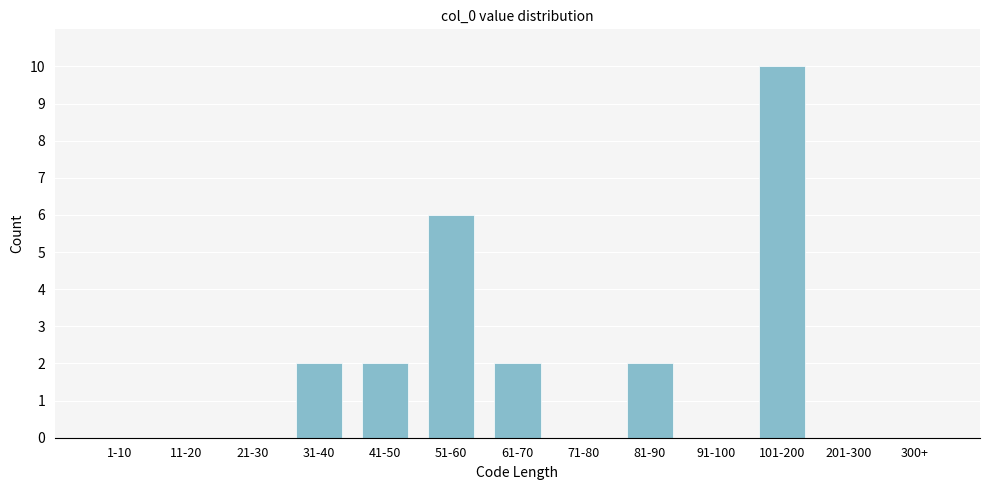

Reading left to right, list all the values displayed in this chart.

1-10=0	11-20=0	21-30=0	31-40=2	41-50=2	51-60=6	61-70=2	71-80=0	81-90=2	91-100=0	101-200=10	201-300=0	300+=0